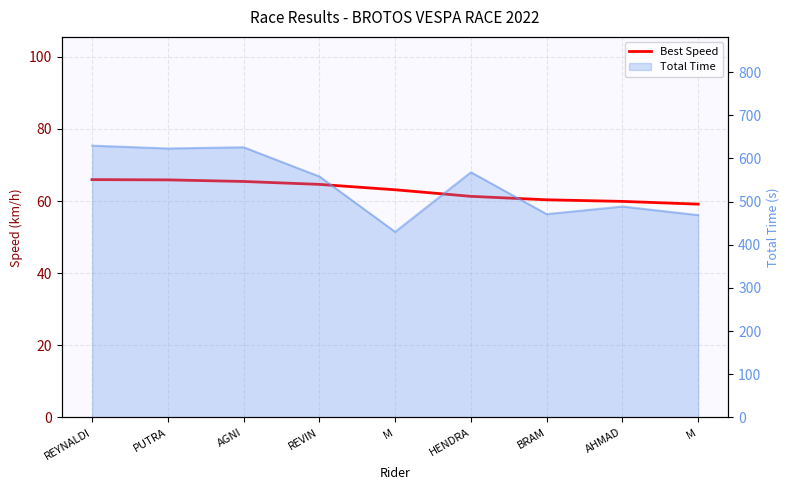

True or false: the data has more than 1 interior local peaks.

False